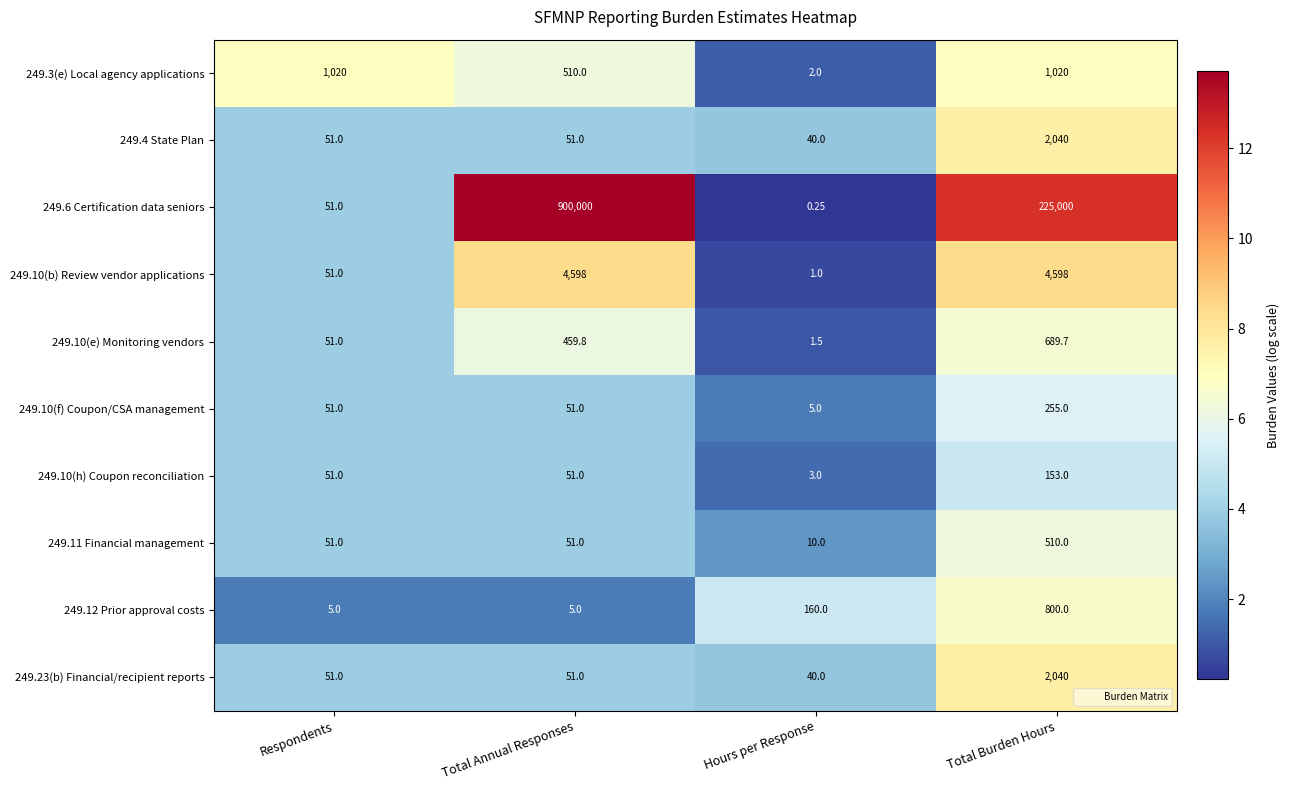

How many categories are shown in the chart?

4